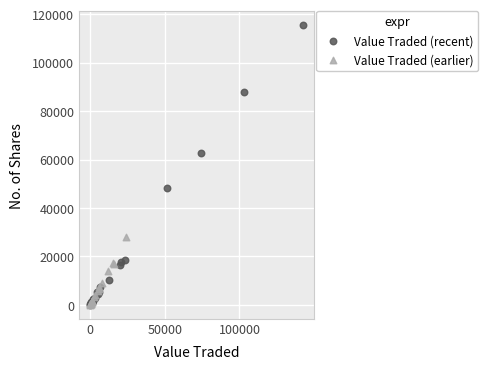

Which series contains the highest Y value?

Value Traded (recent)